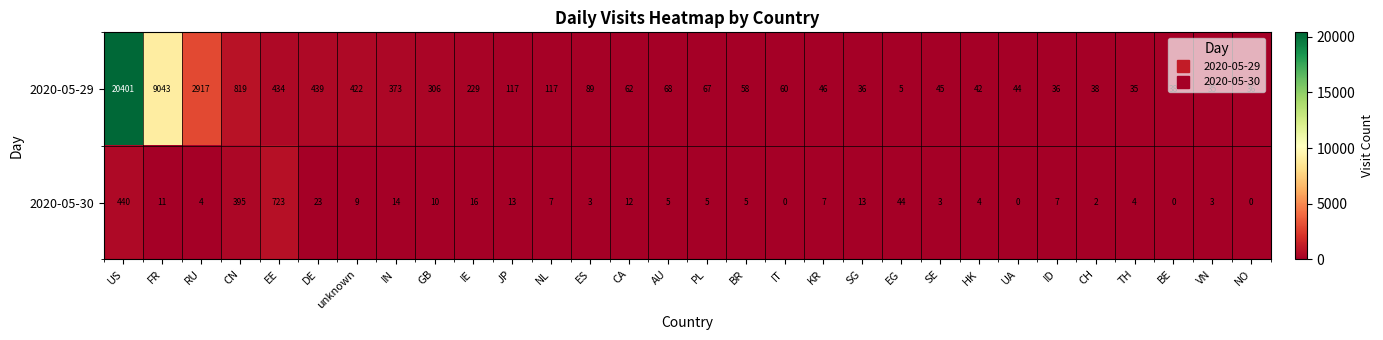

At how many categories does at least one series exceed 6267?

2